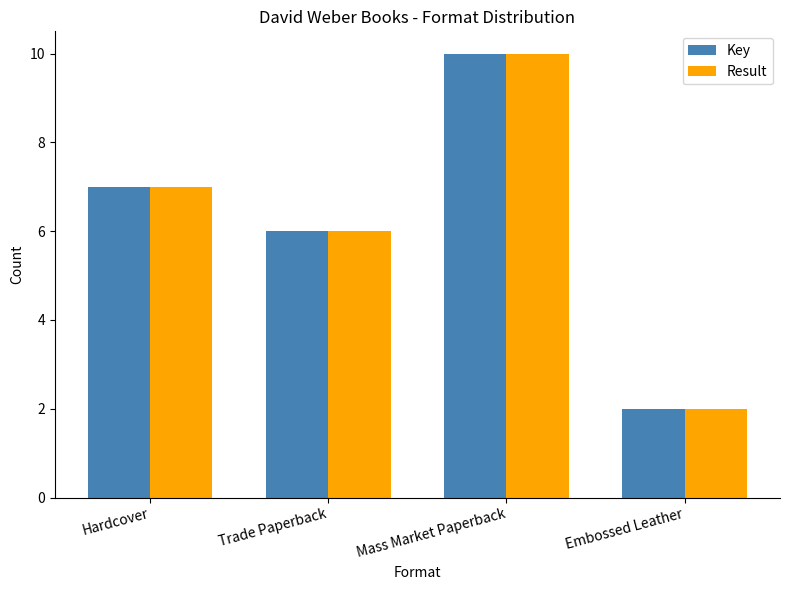

At which category is the sum across all series the highest?

Mass Market Paperback